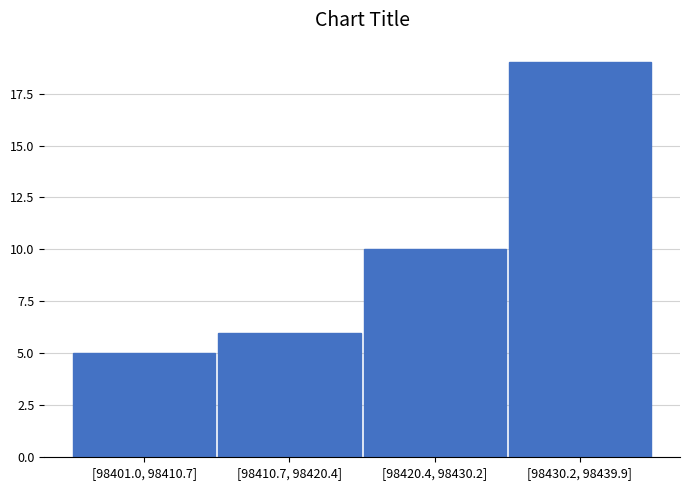

Reading left to right, what are all the values shown in this chart?

5	6	10	19